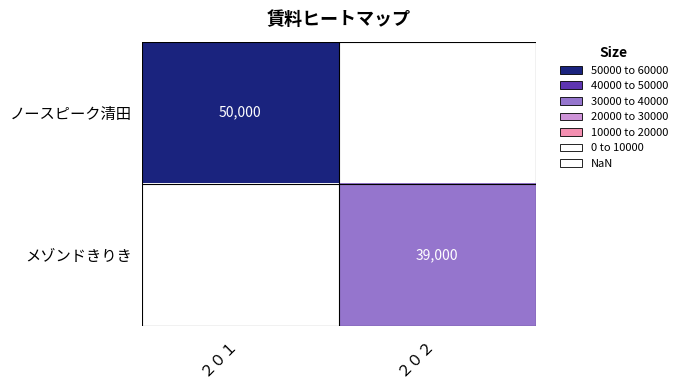

The ノースピーク清田 series shows 50000 at ２０１. True or false?

True